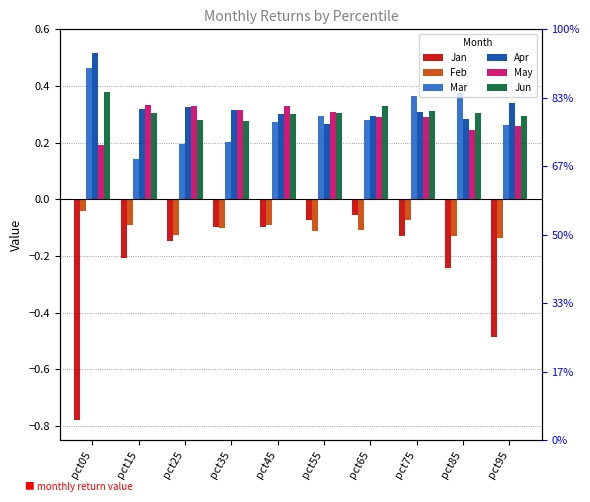

Reading left to right, extract all data points from this chart.

Jan: -0.8	-0.2	-0.1	-0.1	-0.1	-0.1	-0.1	-0.1	-0.2	-0.5
Feb: -0.0	-0.1	-0.1	-0.1	-0.1	-0.1	-0.1	-0.1	-0.1	-0.1
Mar: 0.5	0.1	0.2	0.2	0.3	0.3	0.3	0.4	0.4	0.3
Apr: 0.5	0.3	0.3	0.3	0.3	0.3	0.3	0.3	0.3	0.3
May: 0.2	0.3	0.3	0.3	0.3	0.3	0.3	0.3	0.2	0.3
Jun: 0.4	0.3	0.3	0.3	0.3	0.3	0.3	0.3	0.3	0.3